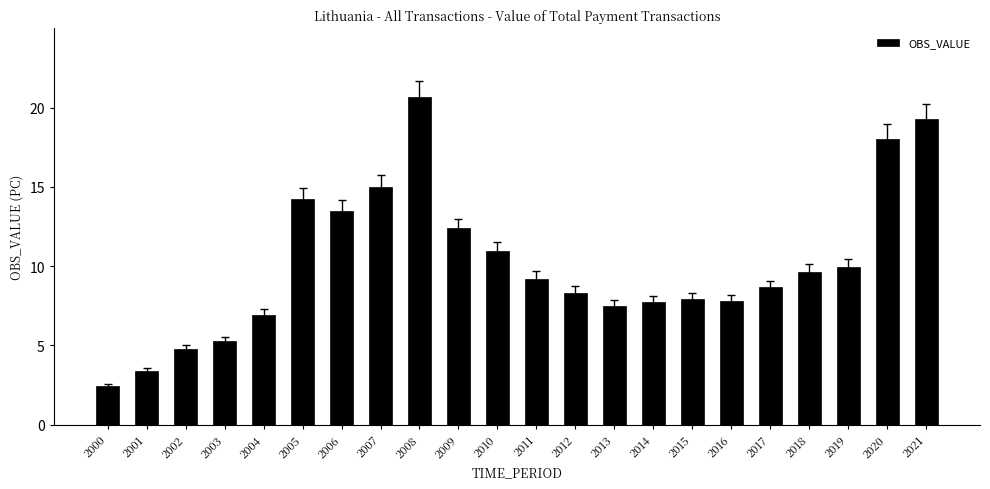

What is the change in value from 2015 to 2021?

+11.4